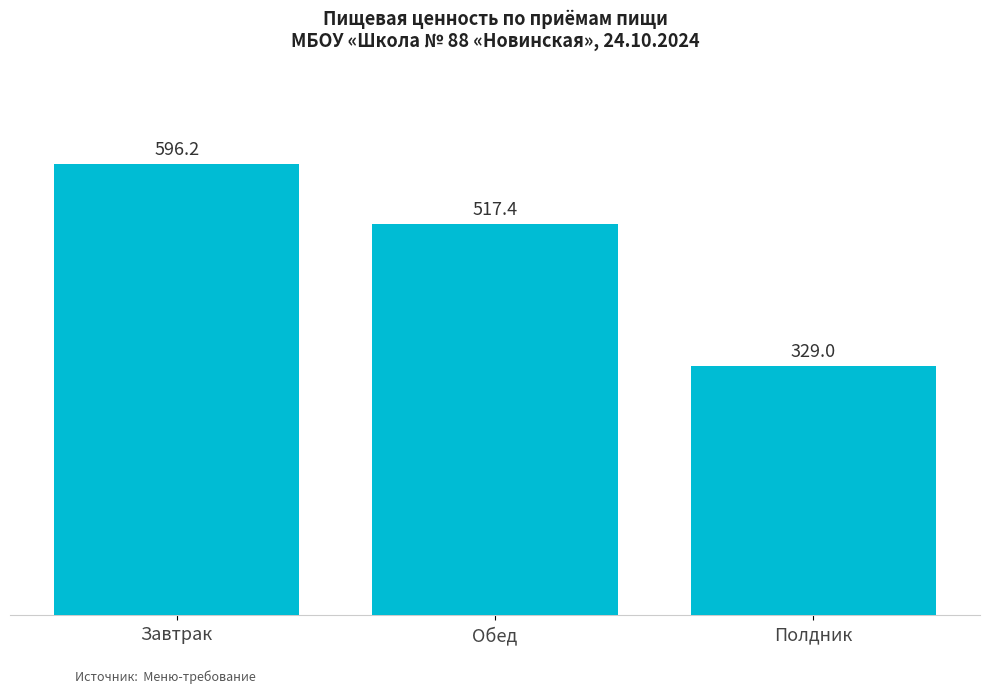

Are the bars grouped side by side (vs. stacked)?

No